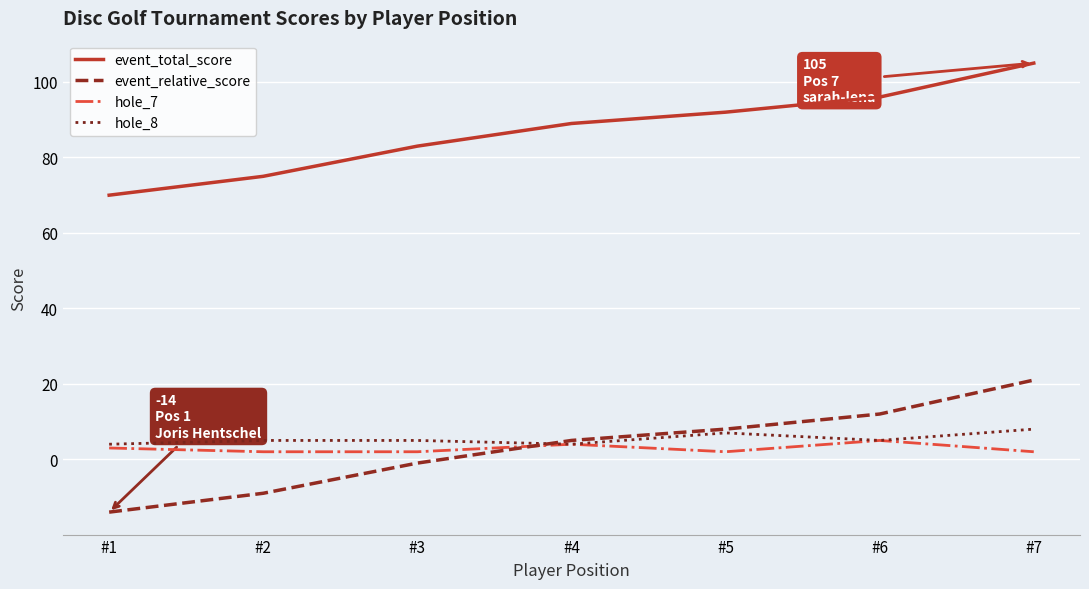

Count the event_total_score values in the range 75 to 96.

5